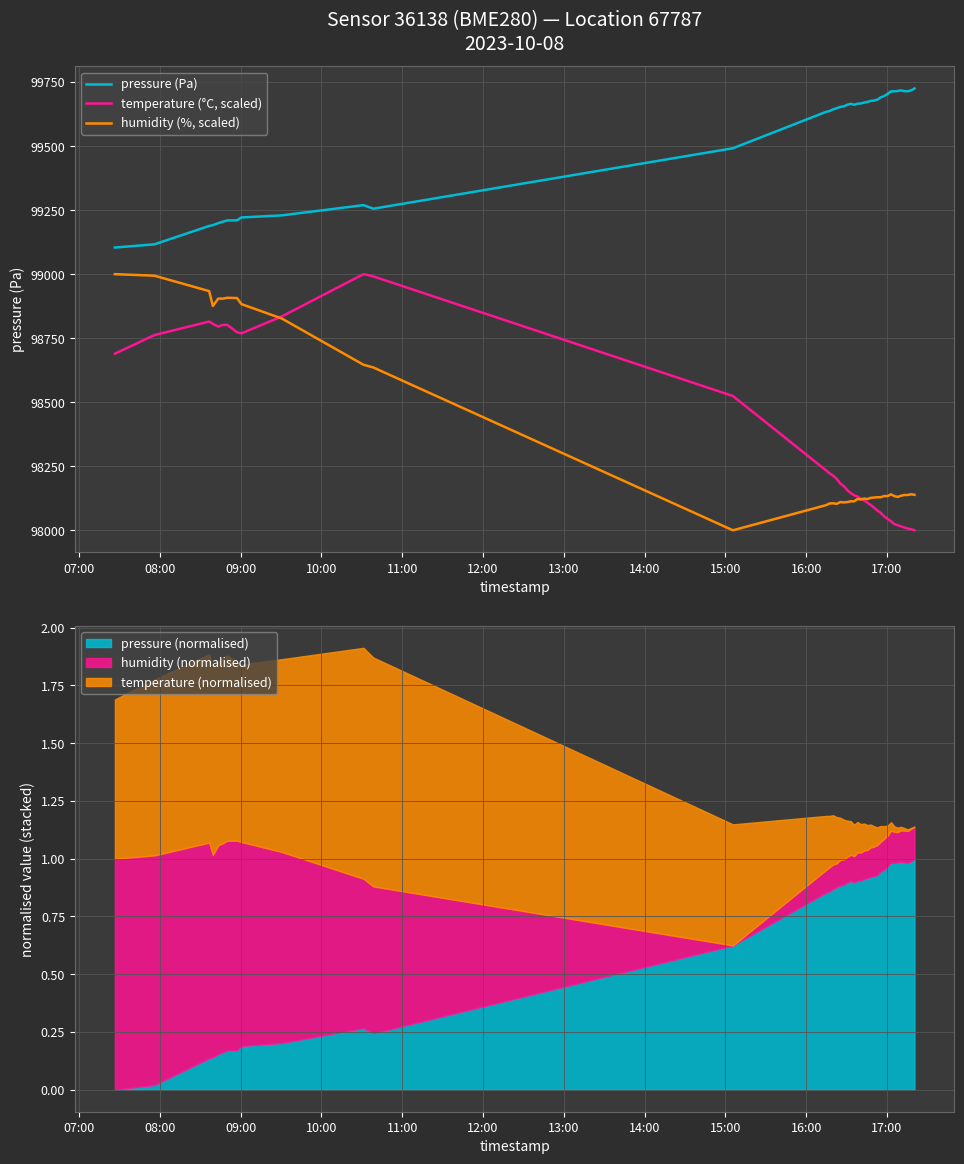

What are all the series names shown in the legend?

pressure (Pa), temperature (°C, scaled), humidity (%, scaled)